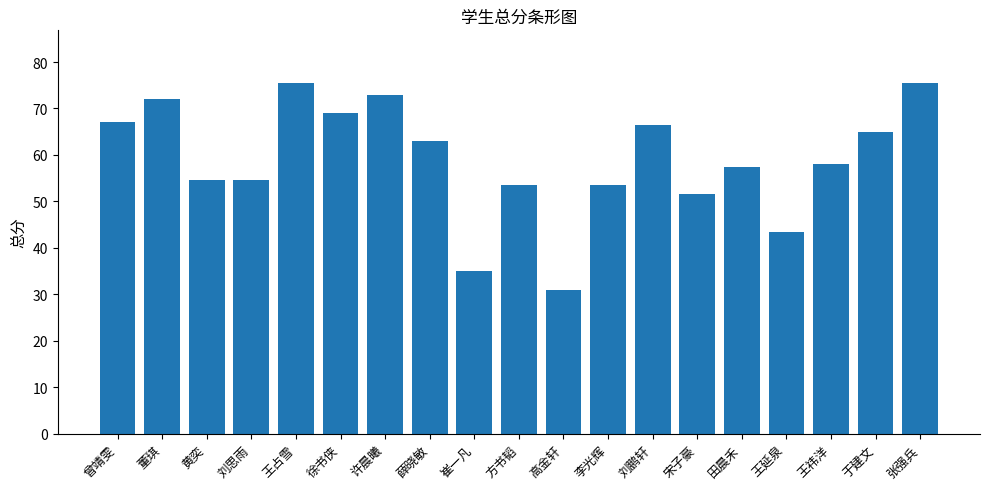

Reading left to right, transcribe all the data shown in this chart.

67.0	72.0	54.5	54.5	75.5	69.0	73.0	63.0	35.0	53.5	31.0	53.5	66.5	51.5	57.5	43.5	58.0	65.0	75.5